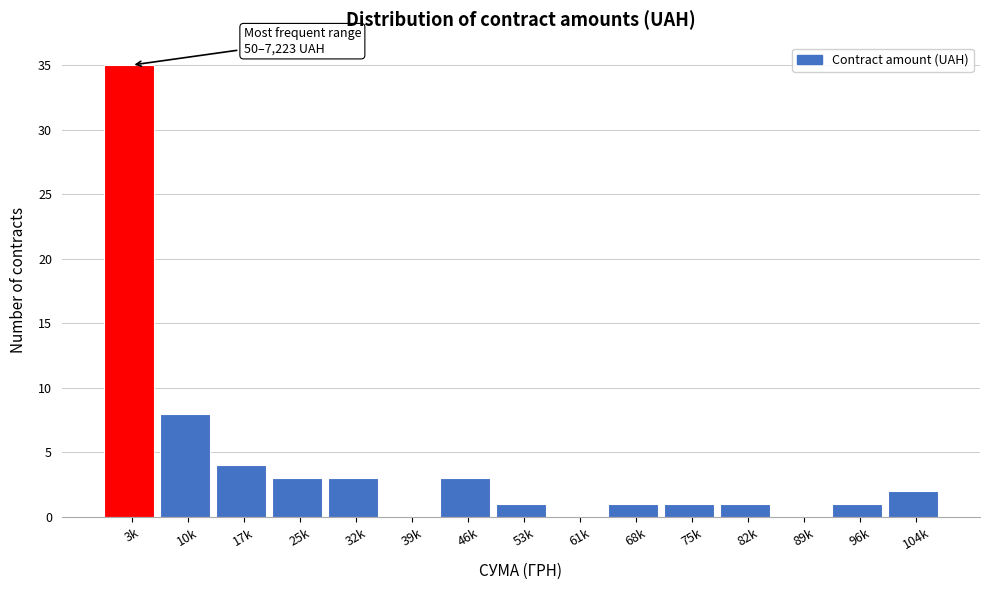

Reading right to left, what are all the values shown in this chart?

104k=2	96k=1	89k=0	82k=1	75k=1	68k=1	61k=0	53k=1	46k=3	39k=0	32k=3	25k=3	17k=4	10k=8	3k=35